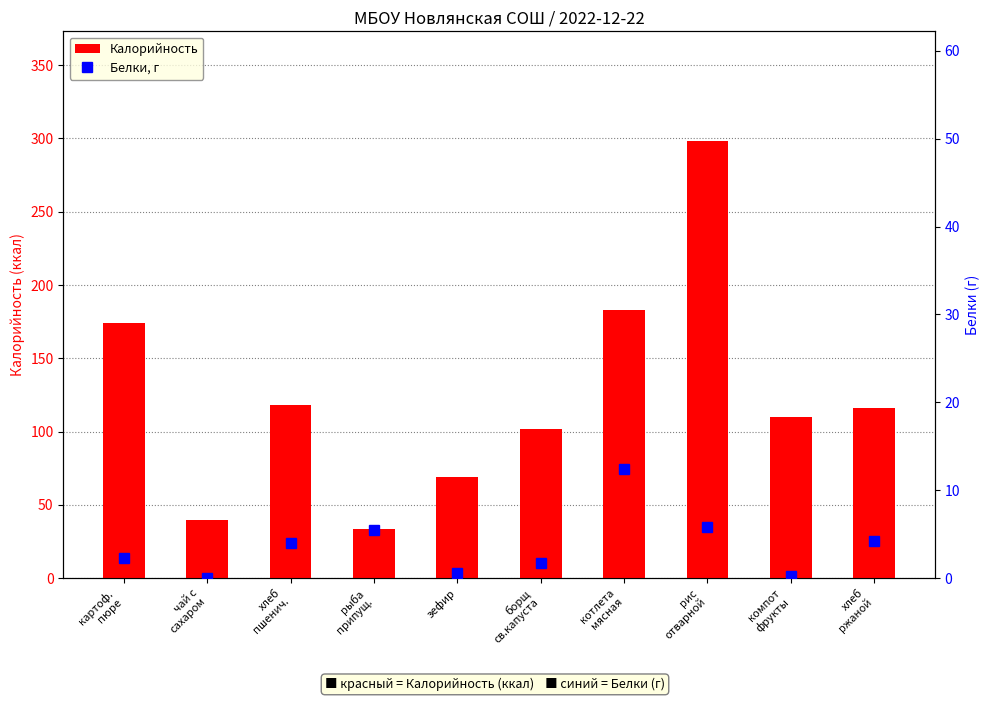

Rank the series by their maximum value, from lowest to highest.

Белки, г, Калорийность